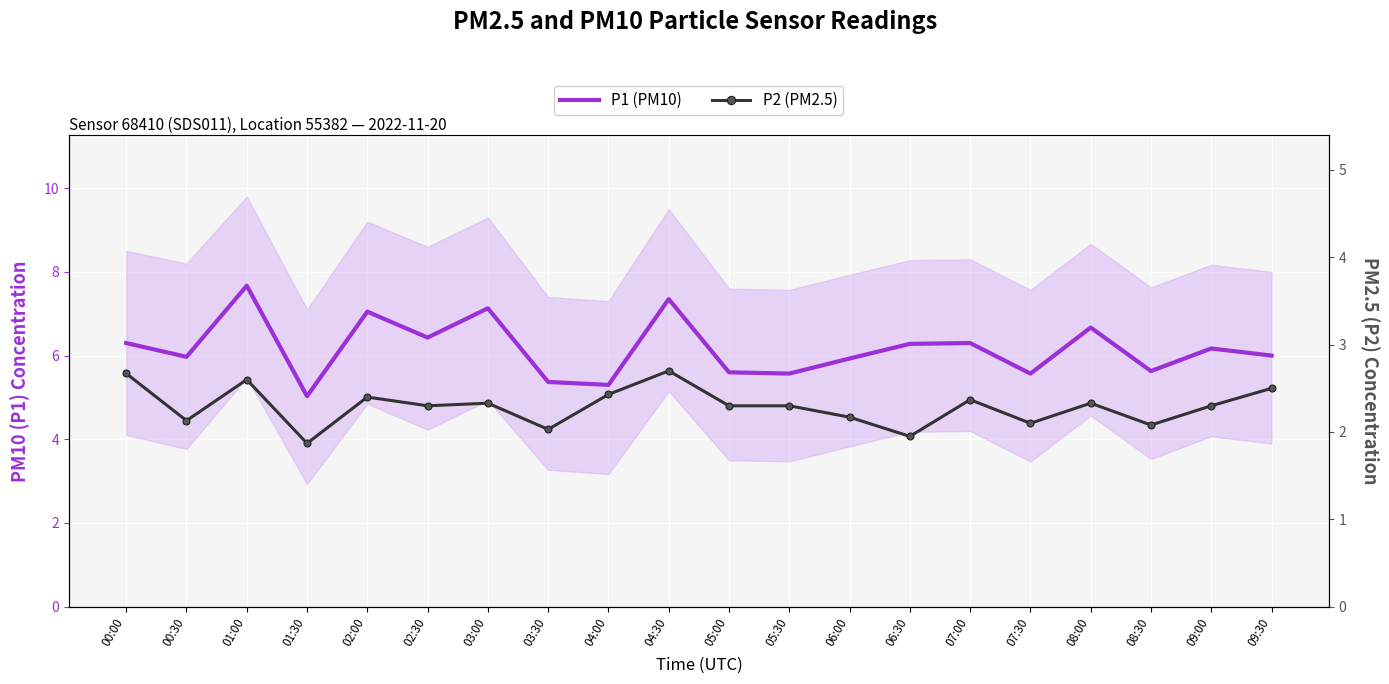

Which has a higher value, 06:00 or 08:00?

08:00